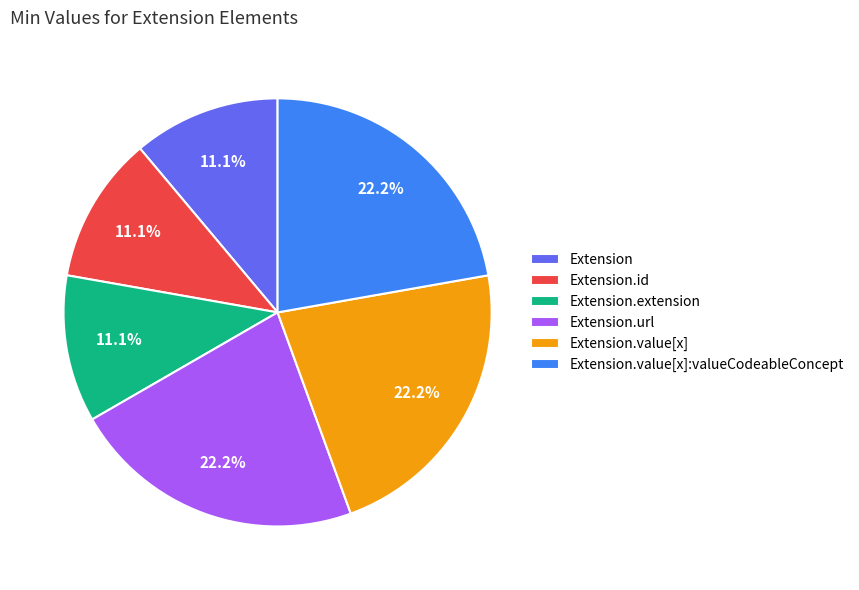

Which has a higher value, Extension.value[x]:valueCodeableConcept or Extension.extension?

Extension.value[x]:valueCodeableConcept